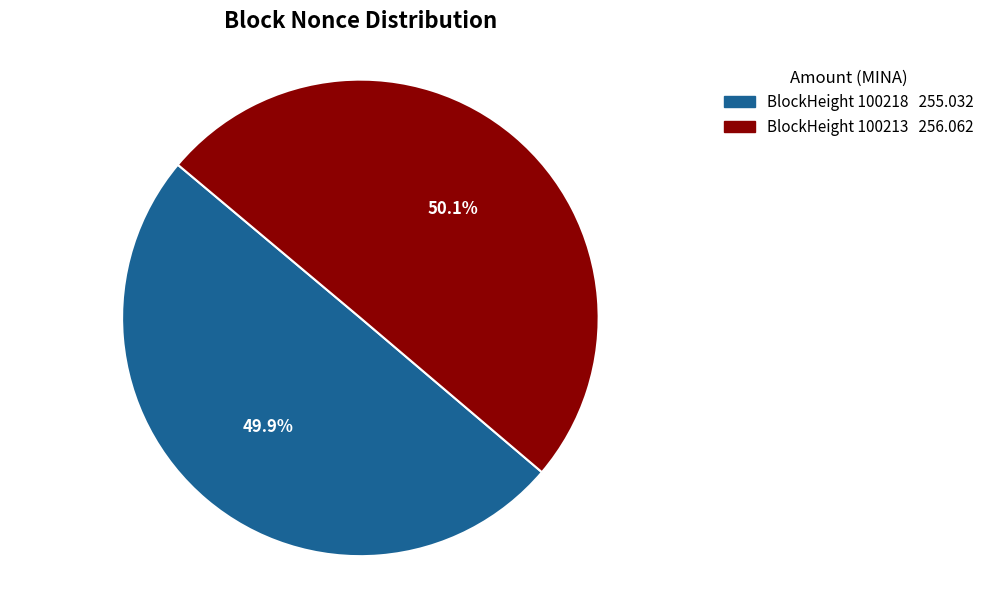

Is there any slice that represents more than half of the pie?

Yes